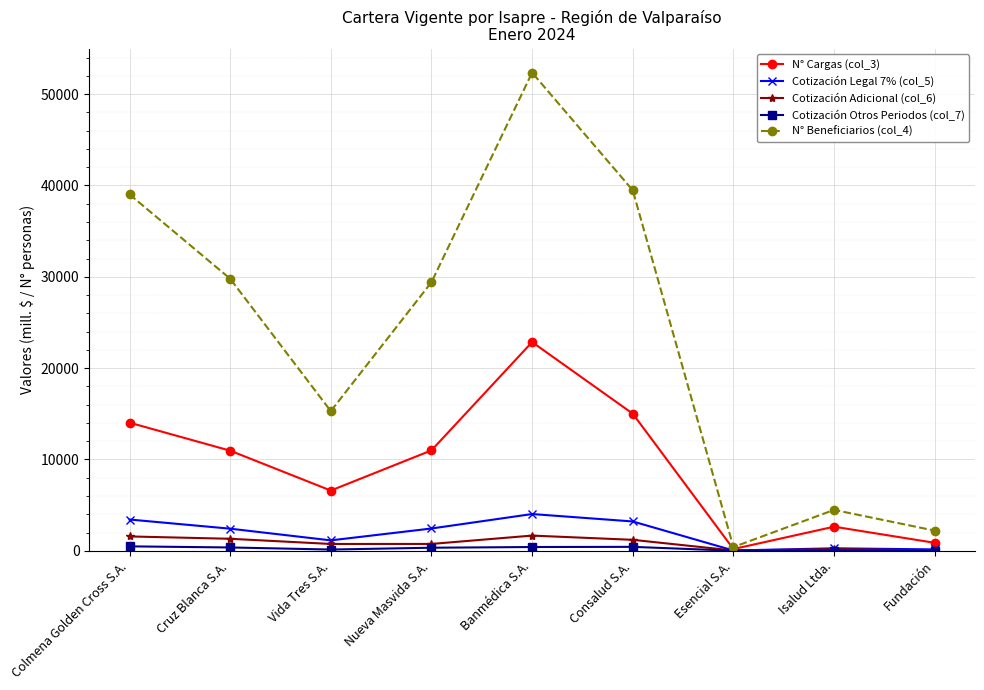

At how many categories does at least one series exceed 11946?

6